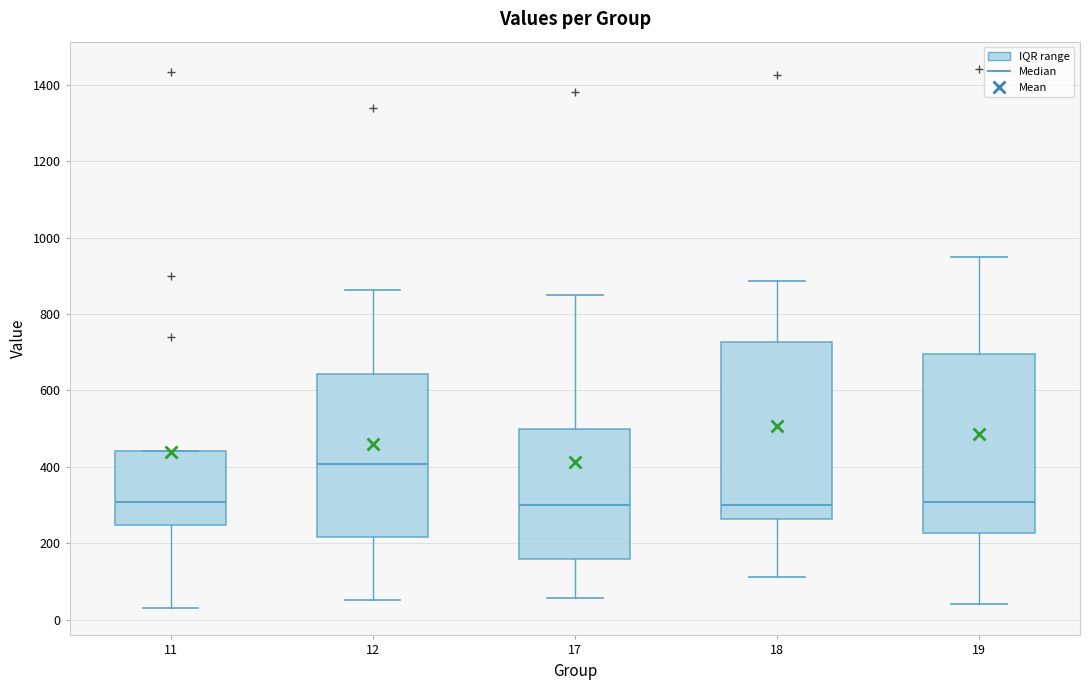

Reading left to right, read every box against the y-axis: the position of its median line, the range the box covers, and the ends of its whiskers. The values are not printed on the chart, so give them approximately, as read against the axis.

11: median 300, box 240 to 440, whiskers 20 to 440
12: median 400, box 220 to 640, whiskers 60 to 860
17: median 300, box 160 to 500, whiskers 60 to 860
18: median 300, box 260 to 720, whiskers 120 to 880
19: median 300, box 220 to 700, whiskers 40 to 960